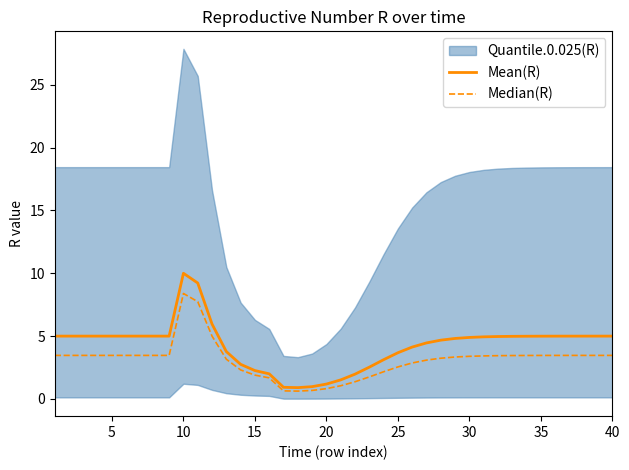

What is the maximum value for Mean(R)?

10.0